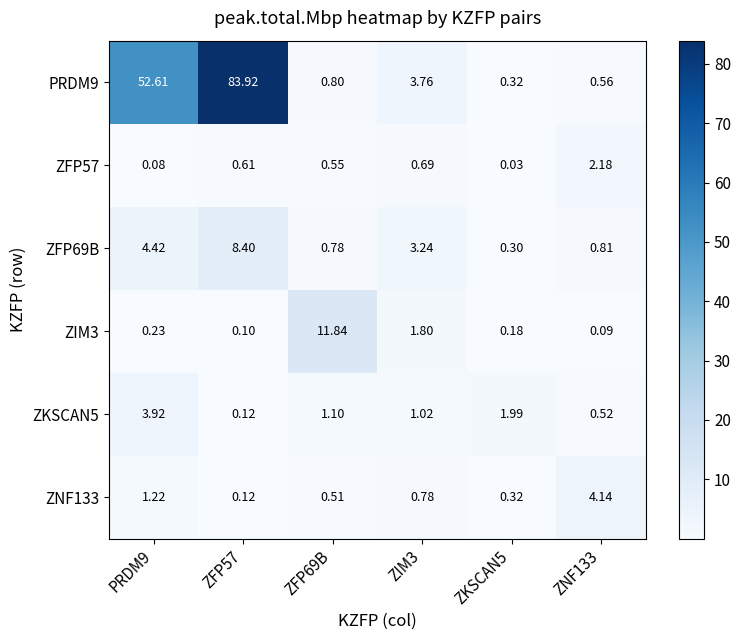

Which series has the largest total across all categories?

PRDM9